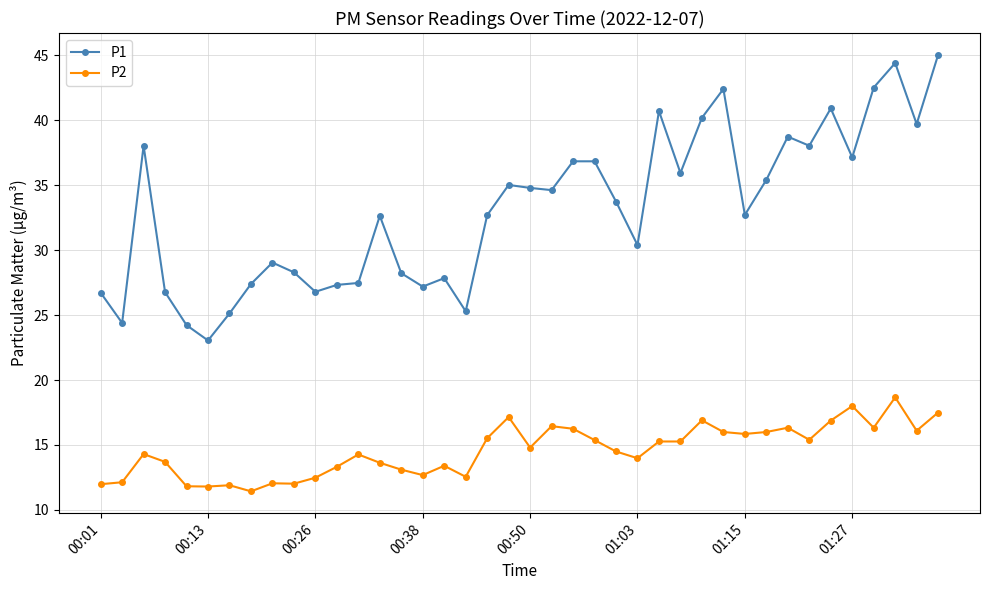

What is the minimum value for P2?

11.4